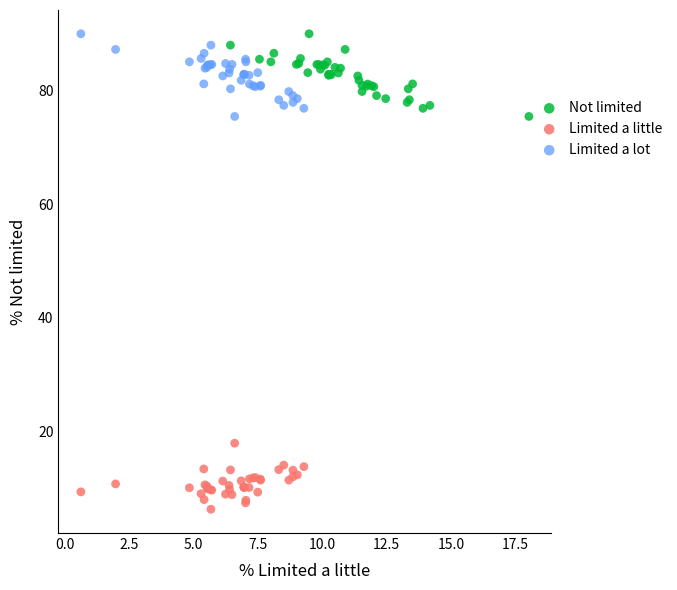

Which series contains the lowest Y value?

Limited a little